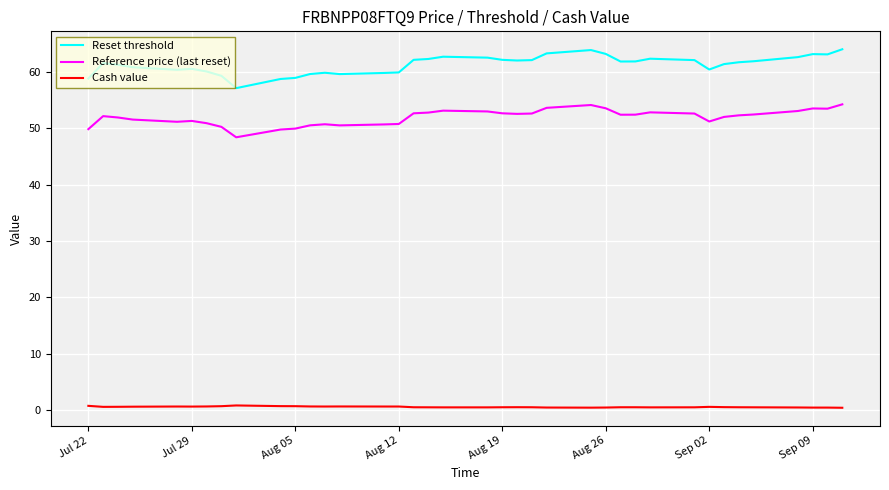

What is the minimum value for Reference price (last reset)?

48.4